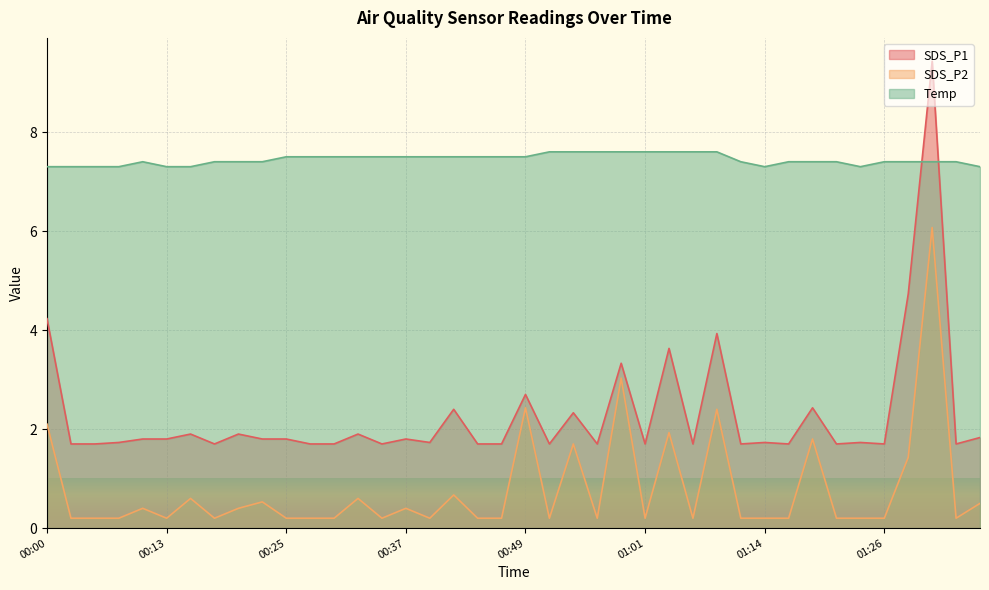

Which series has the largest total across all categories?

Temp